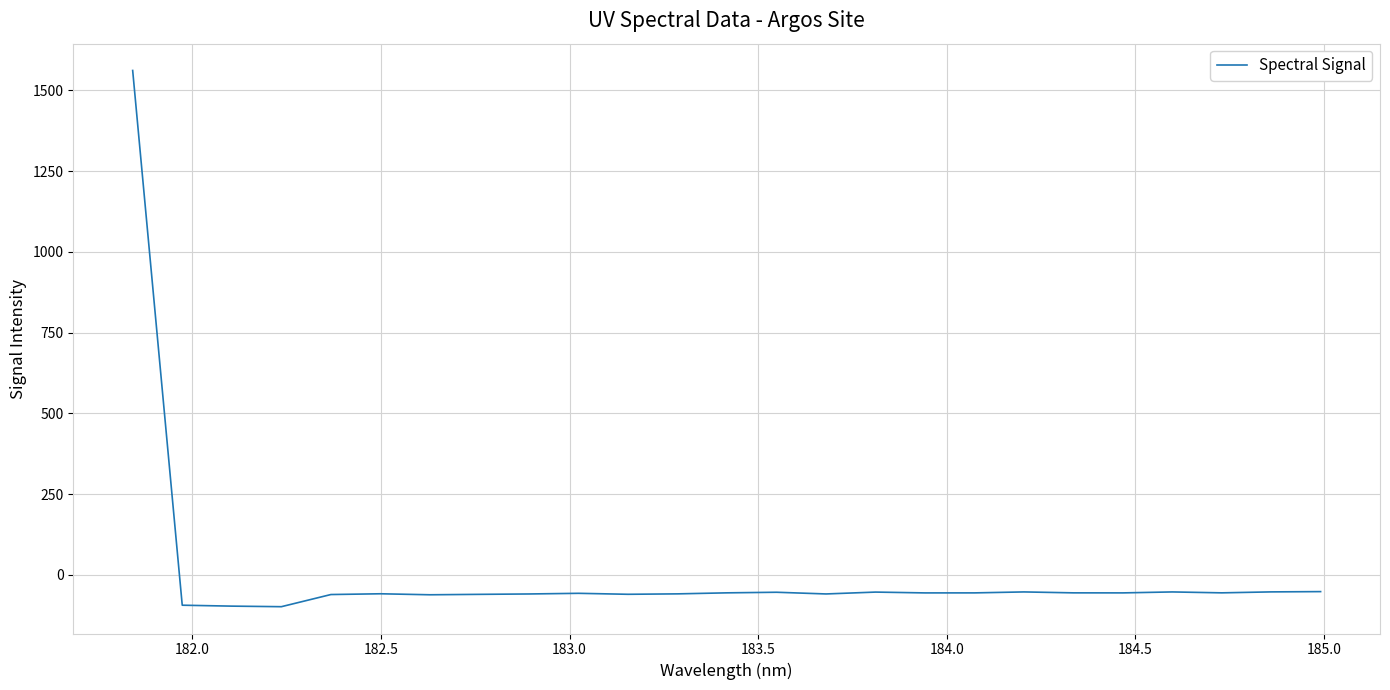

What is the smallest value displayed?

-98.1